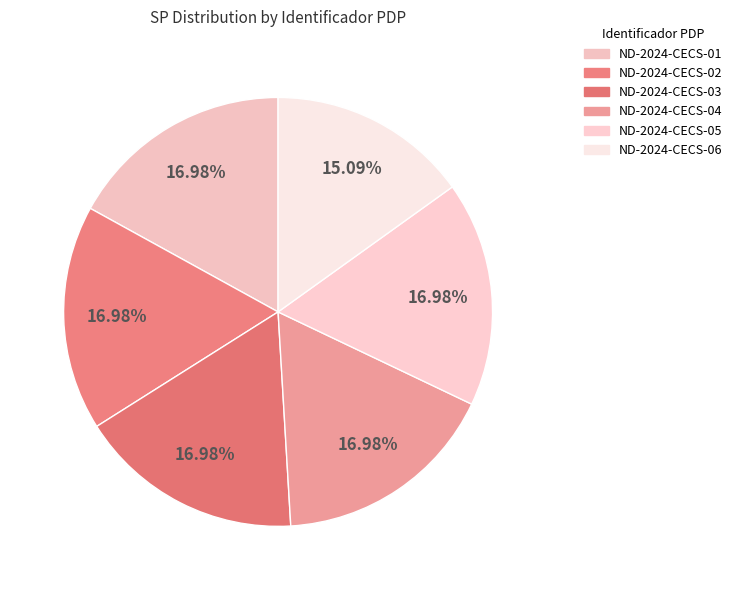

Do ND-2024-CECS-05 and ND-2024-CECS-02 together represent more than half of the pie?

No